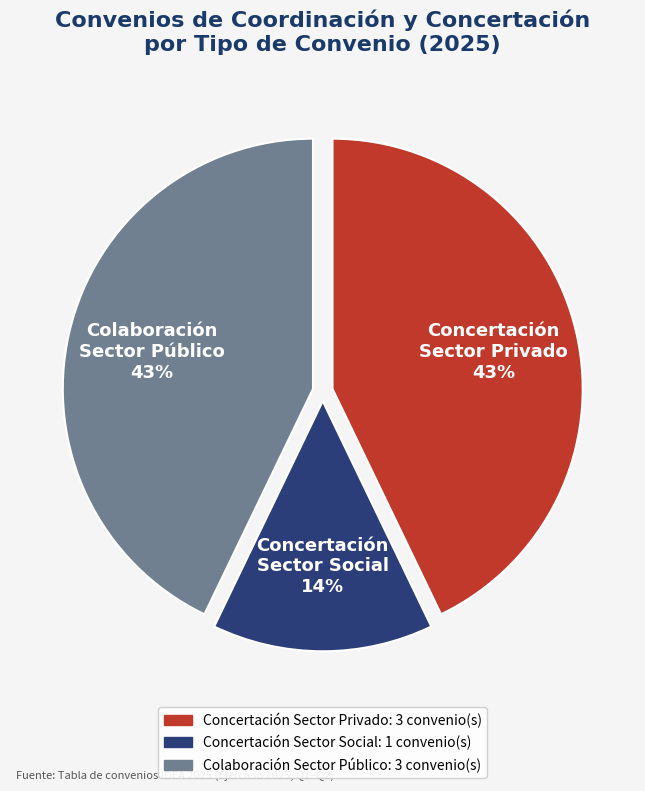

To the nearest percent, what is the difference between the largest and smallest slice percentages?

29%